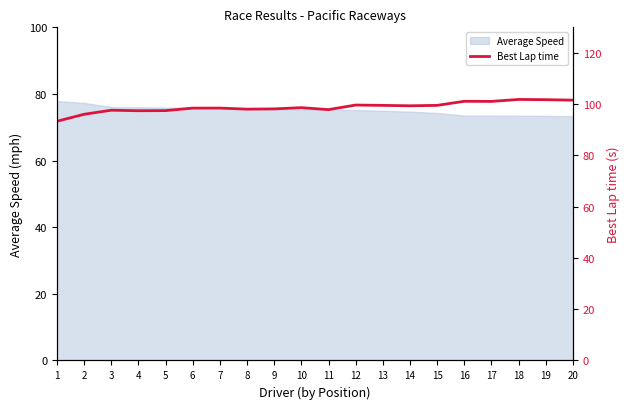

The value of Average Speed at 2 is 77.3. True or false?

True